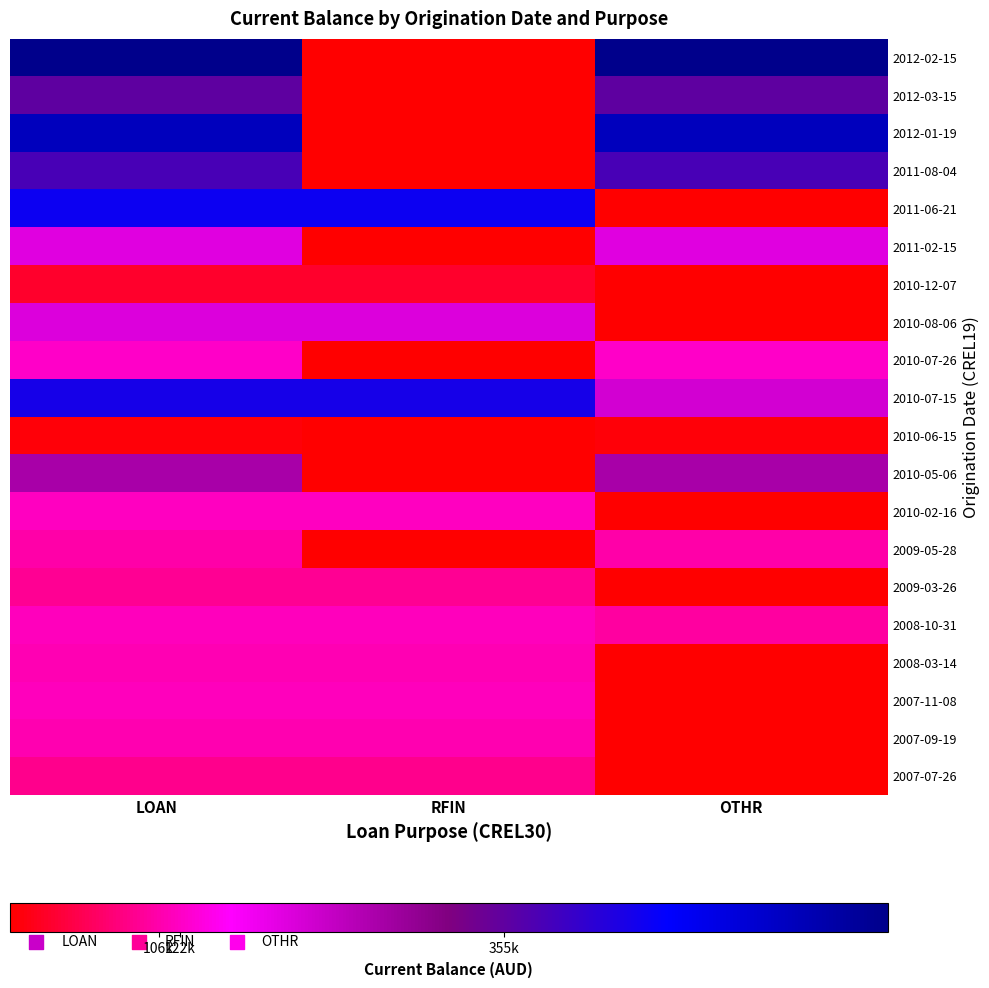

How many distinct data groups are displayed?

20